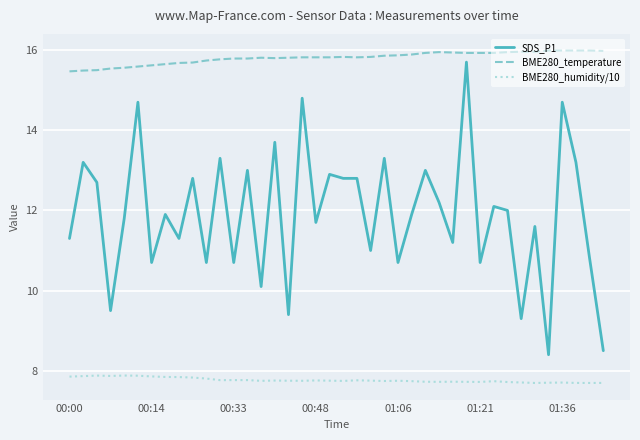

Which series has the largest total across all categories?

BME280_temperature